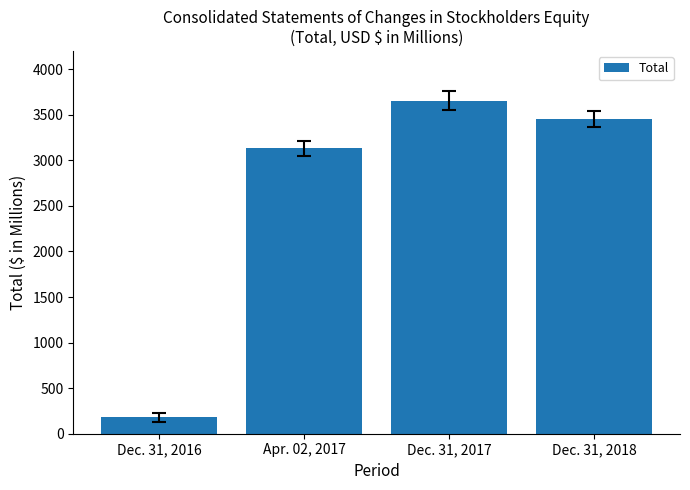

What is the sum of the values at Apr. 02, 2017 and Dec. 31, 2018?

6583.5